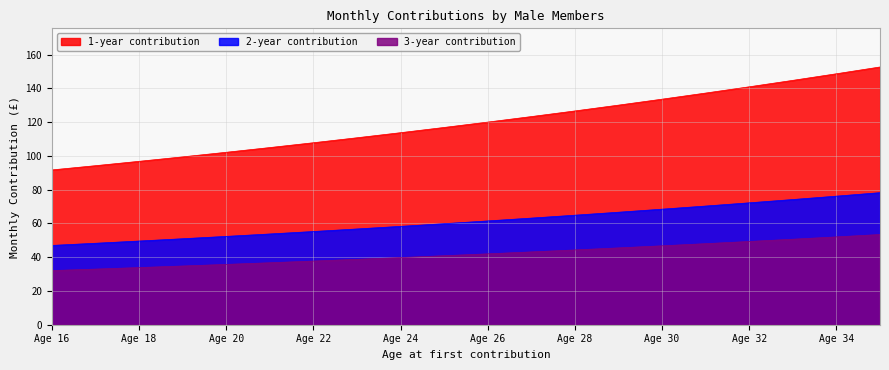

What is the value of the 2-year contribution point at the 4th from the left?

50.9